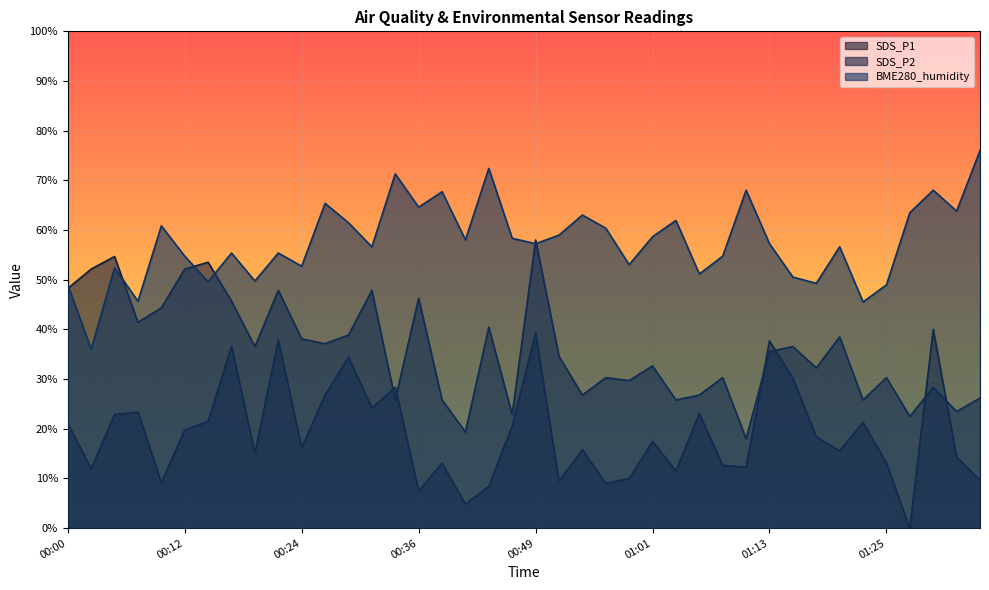

Reading right to left, transcribe all the data shown in this chart.

SDS_P1: 01:35=9.7	01:32=14.3	01:30=40.0	01:28=0.0	01:25=13.1	01:23=21.3	01:20=15.6	01:18=18.4	01:15=30.2	01:13=37.7	01:10=12.3	01:08=12.6	01:06=23.1	01:03=11.5	01:01=17.4	00:58=10.0	00:56=9.0	00:53=15.8	00:51=9.5	00:49=39.3	00:46=20.6	00:44=8.4	00:41=4.9	00:39=13.1	00:36=7.5	00:34=28.3	00:31=24.2	00:29=34.5	00:26=26.8	00:24=16.2	00:22=37.9	00:19=15.1	00:17=36.6	00:14=21.5	00:12=19.8	00:09=9.2	00:07=23.4	00:04=22.9	00:02=12.0	00:00=21.1
SDS_P2: 01:35=26.2	01:32=23.5	01:30=28.3	01:28=22.5	01:25=30.3	01:23=25.8	01:20=38.5	01:18=32.2	01:15=36.5	01:13=35.6	01:10=18.0	01:08=30.3	01:06=26.8	01:03=25.8	01:01=32.6	00:58=29.7	00:56=30.3	00:53=26.8	00:51=34.6	00:49=58.0	00:46=22.9	00:44=40.4	00:41=19.4	00:39=25.8	00:36=46.3	00:34=25.8	00:31=47.9	00:29=38.9	00:26=37.1	00:24=38.1	00:22=47.9	00:19=36.5	00:17=45.7	00:14=53.5	00:12=52.1	00:09=44.3	00:07=41.4	00:04=54.7	00:02=52.1	00:00=48.2
BME280_humidity: 01:35=76.0	01:32=63.8	01:30=68.0	01:28=63.5	01:25=49.0	01:23=45.5	01:20=56.6	01:18=49.3	01:15=50.5	01:13=57.2	01:10=68.0	01:08=54.8	01:06=51.2	01:03=61.9	01:01=58.7	00:58=53.0	00:56=60.4	00:53=63.0	00:51=59.0	00:49=57.2	00:46=58.3	00:44=72.4	00:41=58.0	00:39=67.7	00:36=64.6	00:34=71.3	00:31=56.6	00:29=61.5	00:26=65.4	00:24=52.7	00:22=55.4	00:19=49.8	00:17=55.4	00:14=49.6	00:12=54.8	00:09=60.8	00:07=45.7	00:04=52.4	00:02=36.0	00:00=49.0